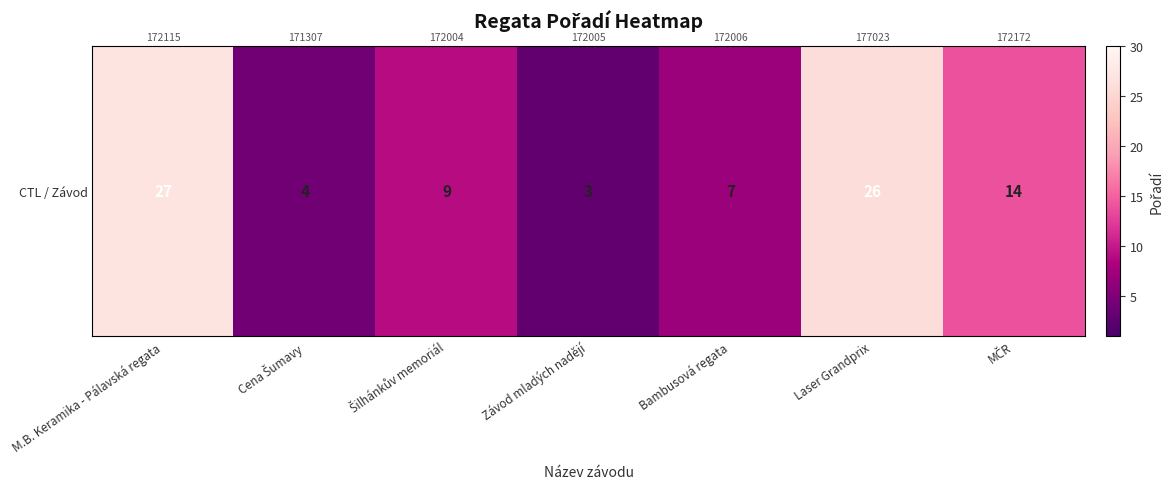

Reading left to right, extract all data points from this chart.

M.B. Keramika - Pálavská regata=27	Cena Šumavy=4	Šilhánkův memoriál=9	Závod mladých nadějí=3	Bambusová regata=7	Laser Grandprix=26	MČR=14